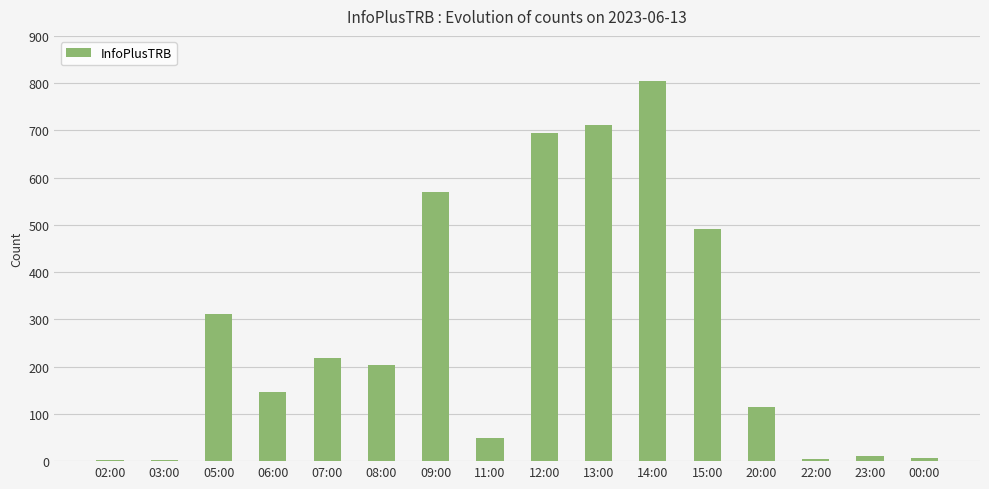

What is the change in value from 09:00 to 15:00?

-78